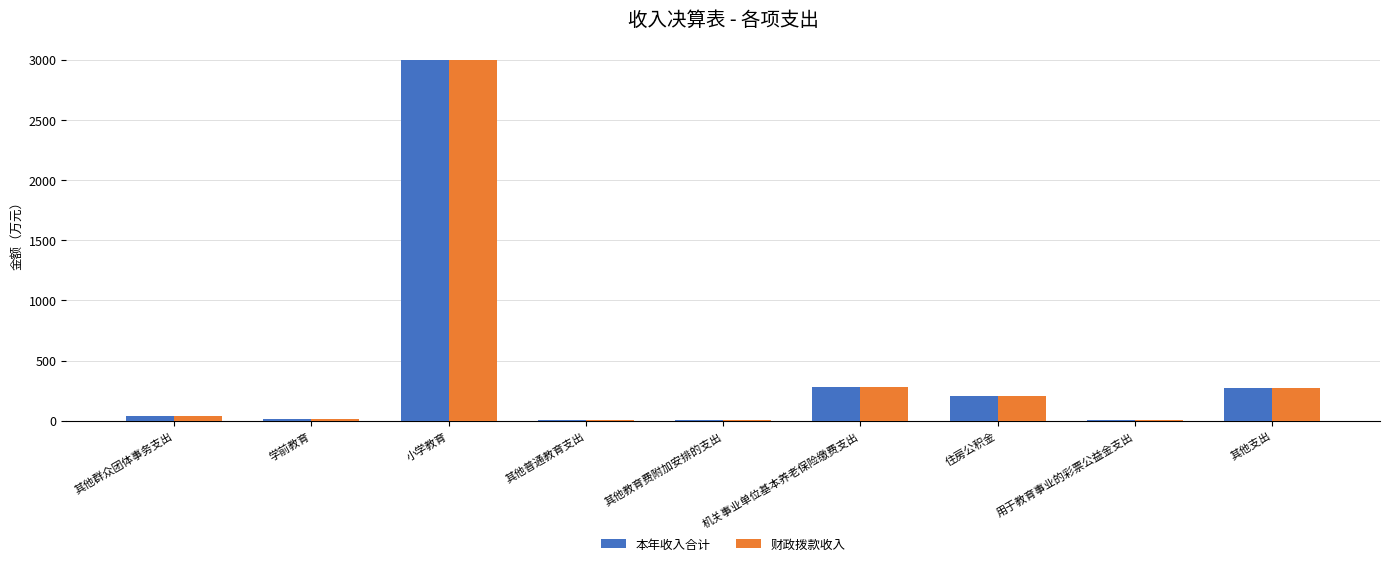

Count the number of data series in this chart.

2